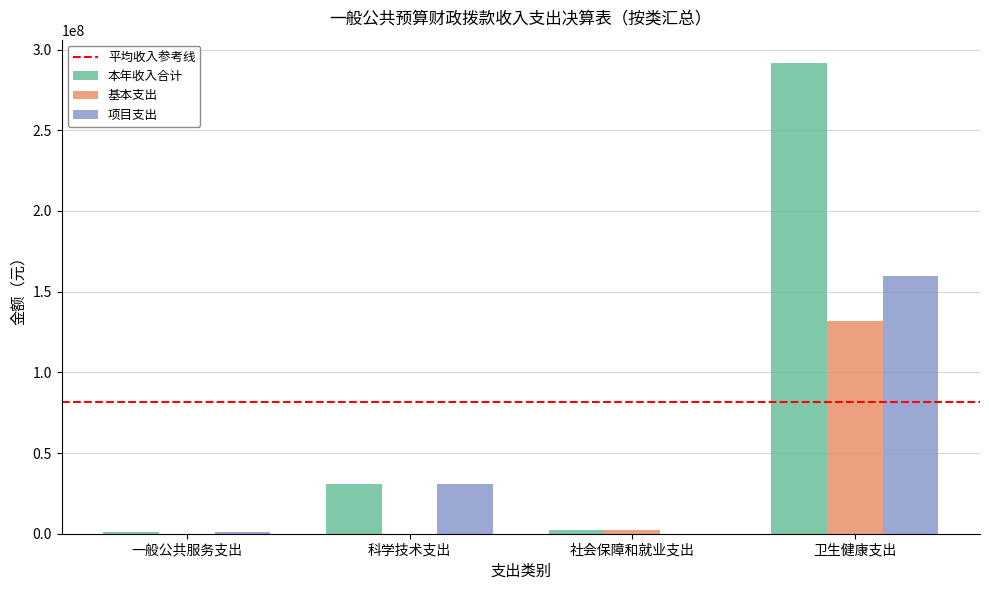

Is it true that 项目支出 equals 1233003.2 at 一般公共服务支出?

True